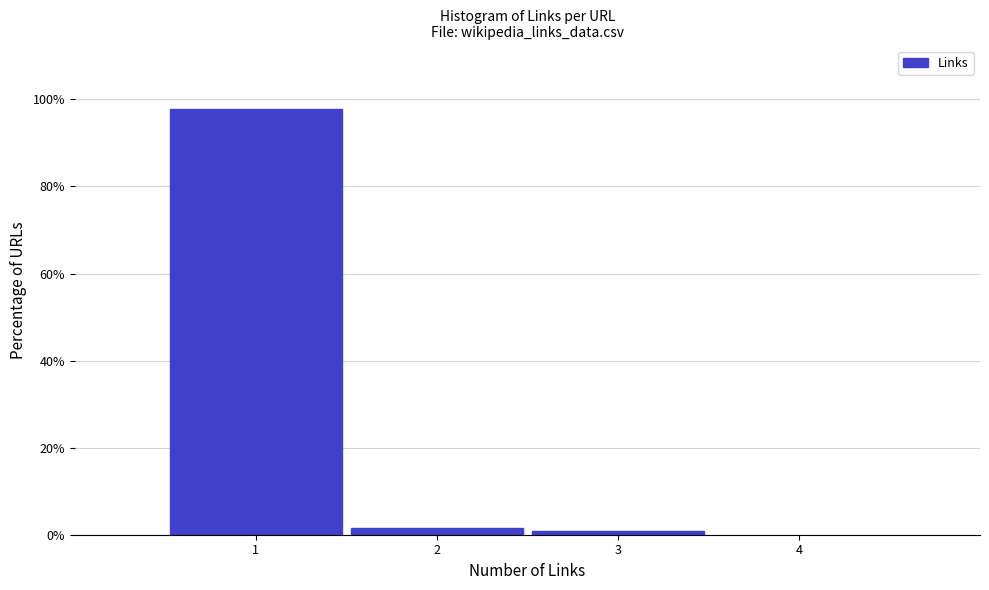

What is the height of the bar covering 0.5 to 1.5 on the x-axis? The values are not printed on the chart, so give them approximately, as read against the axis.

98